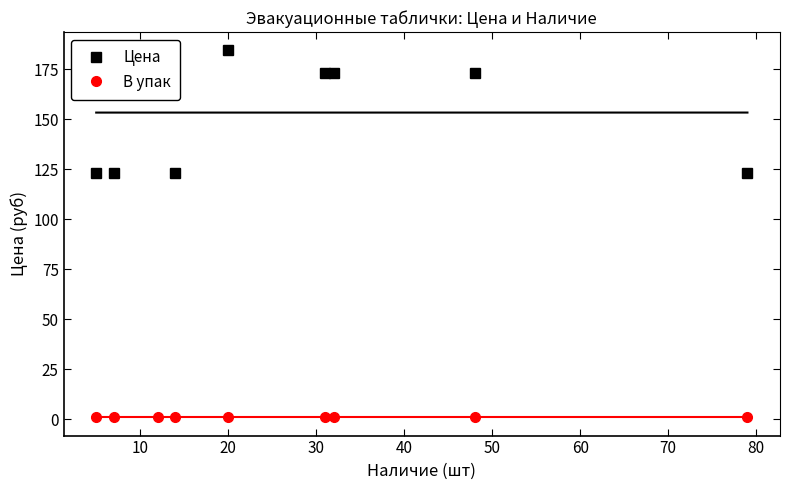

What is the difference between the maximum and minimum values in the Цена series?

61.5